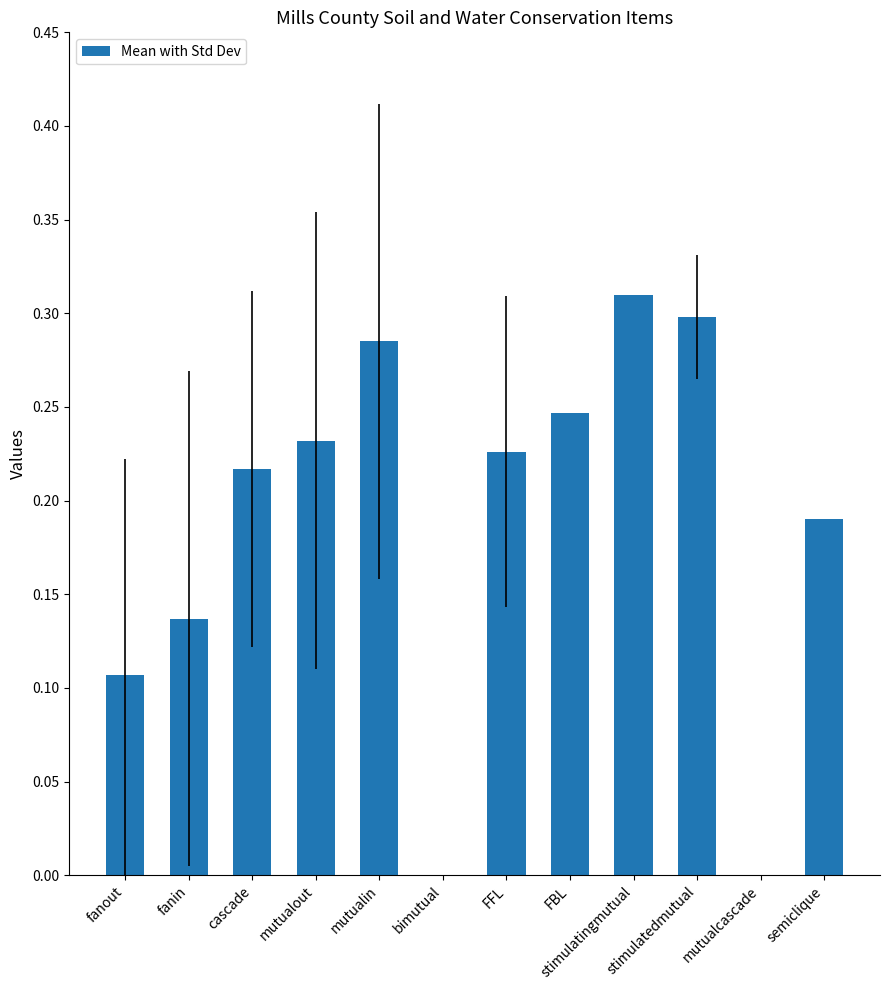

What is the sum of all values?

2.2